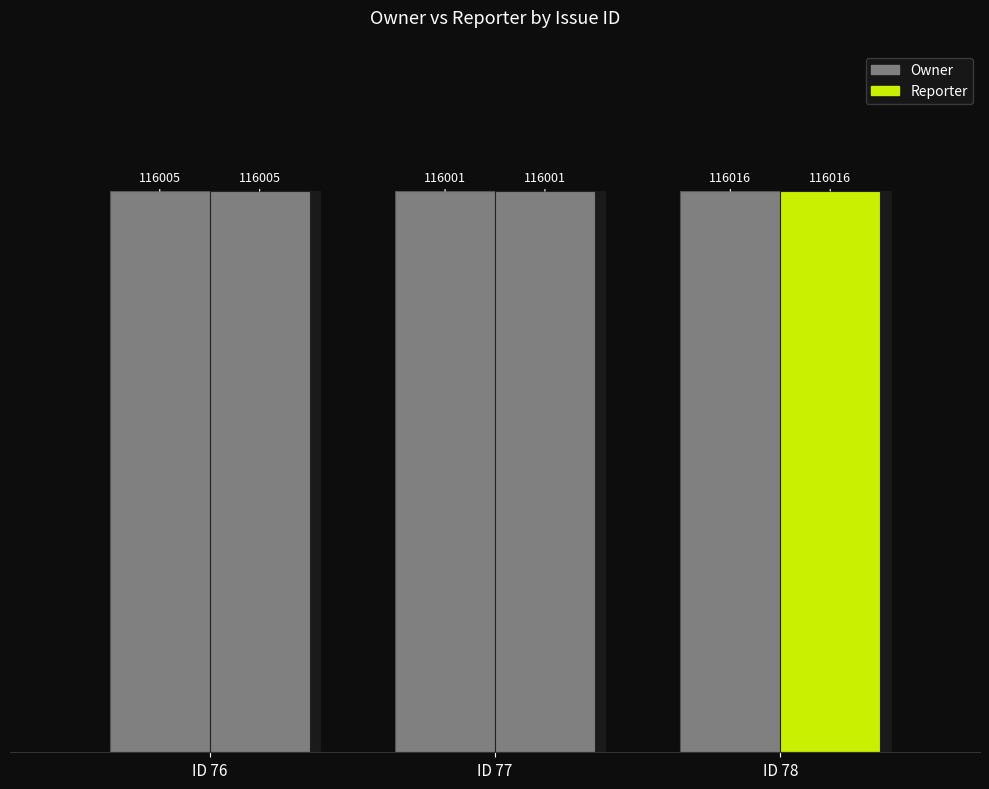

What is the approximate value of Reporter at ID 78?

116016